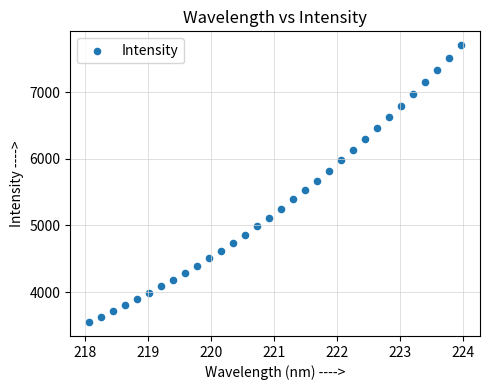

What is the range of Y values (max minus min)?

4163.5